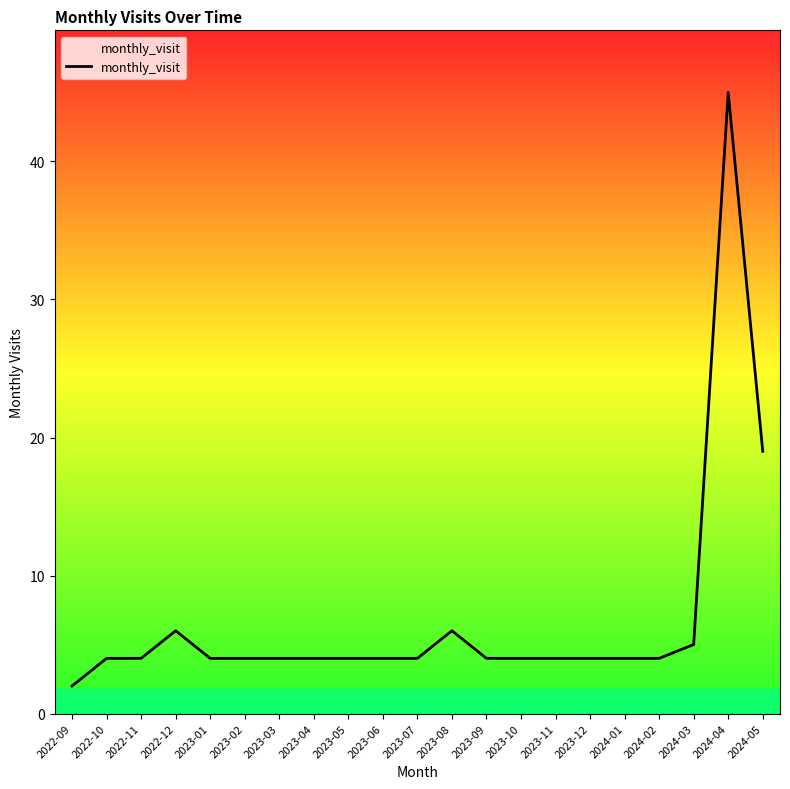

True or false: the data shows 6 at 2024-02.

False